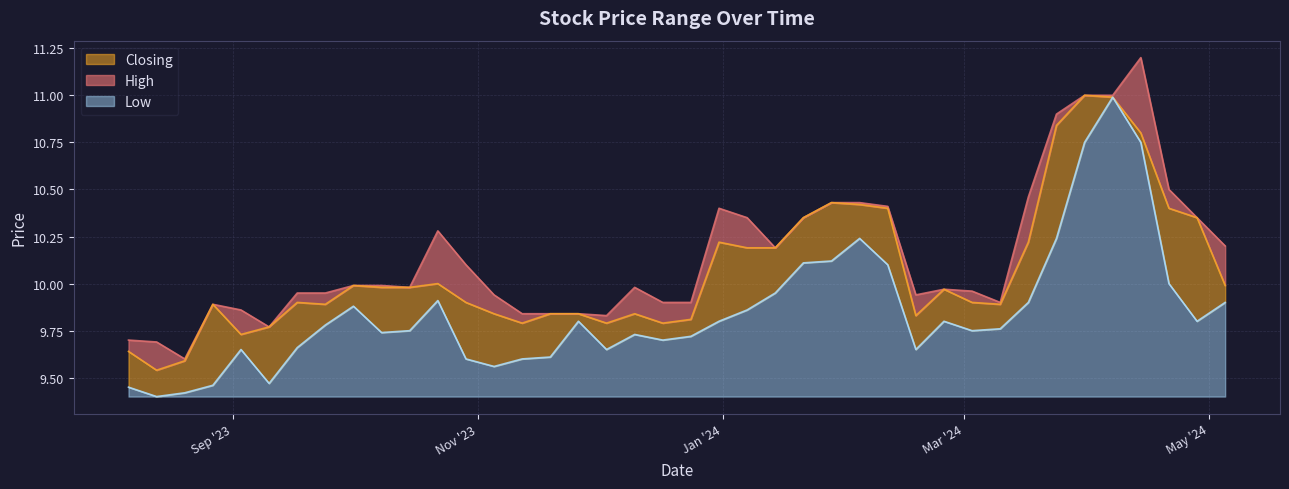

Reading left to right, what are all the values shown in this chart?

High: 05/05/2024=10.2	28/04/2024=10.3	21/04/2024=10.5	14/04/2024=11.2	07/04/2024=11.0	31/03/2024=11.0	24/03/2024=10.9	17/03/2024=10.5	10/03/2024=9.9	03/03/2024=10.0	25/02/2024=10.0	18/02/2024=9.9	11/02/2024=10.4	04/02/2024=10.4	28/01/2024=10.4	21/01/2024=10.3	14/01/2024=10.2	07/01/2024=10.3	31/12/2023=10.4	24/12/2023=9.9	17/12/2023=9.9	10/12/2023=10.0	03/12/2023=9.8	26/11/2023=9.8	19/11/2023=9.8	12/11/2023=9.8	05/11/2023=9.9	29/10/2023=10.1	22/10/2023=10.3	15/10/2023=10.0	08/10/2023=10.0	01/10/2023=10.0	24/09/2023=9.9	17/09/2023=9.9	10/09/2023=9.8	03/09/2023=9.9	27/08/2023=9.9	20/08/2023=9.6	13/08/2023=9.7	06/08/2023=9.7
Closing: 05/05/2024=10.0	28/04/2024=10.3	21/04/2024=10.4	14/04/2024=10.8	07/04/2024=11.0	31/03/2024=11.0	24/03/2024=10.8	17/03/2024=10.2	10/03/2024=9.9	03/03/2024=9.9	25/02/2024=10.0	18/02/2024=9.8	11/02/2024=10.4	04/02/2024=10.4	28/01/2024=10.4	21/01/2024=10.3	14/01/2024=10.2	07/01/2024=10.2	31/12/2023=10.2	24/12/2023=9.8	17/12/2023=9.8	10/12/2023=9.8	03/12/2023=9.8	26/11/2023=9.8	19/11/2023=9.8	12/11/2023=9.8	05/11/2023=9.8	29/10/2023=9.9	22/10/2023=10.0	15/10/2023=10.0	08/10/2023=10.0	01/10/2023=10.0	24/09/2023=9.9	17/09/2023=9.9	10/09/2023=9.8	03/09/2023=9.7	27/08/2023=9.9	20/08/2023=9.6	13/08/2023=9.5	06/08/2023=9.6
Low: 05/05/2024=9.9	28/04/2024=9.8	21/04/2024=10.0	14/04/2024=10.8	07/04/2024=11.0	31/03/2024=10.8	24/03/2024=10.2	17/03/2024=9.9	10/03/2024=9.8	03/03/2024=9.8	25/02/2024=9.8	18/02/2024=9.7	11/02/2024=10.1	04/02/2024=10.2	28/01/2024=10.1	21/01/2024=10.1	14/01/2024=9.9	07/01/2024=9.9	31/12/2023=9.8	24/12/2023=9.7	17/12/2023=9.7	10/12/2023=9.7	03/12/2023=9.7	26/11/2023=9.8	19/11/2023=9.6	12/11/2023=9.6	05/11/2023=9.6	29/10/2023=9.6	22/10/2023=9.9	15/10/2023=9.8	08/10/2023=9.7	01/10/2023=9.9	24/09/2023=9.8	17/09/2023=9.7	10/09/2023=9.5	03/09/2023=9.7	27/08/2023=9.5	20/08/2023=9.4	13/08/2023=9.4	06/08/2023=9.4